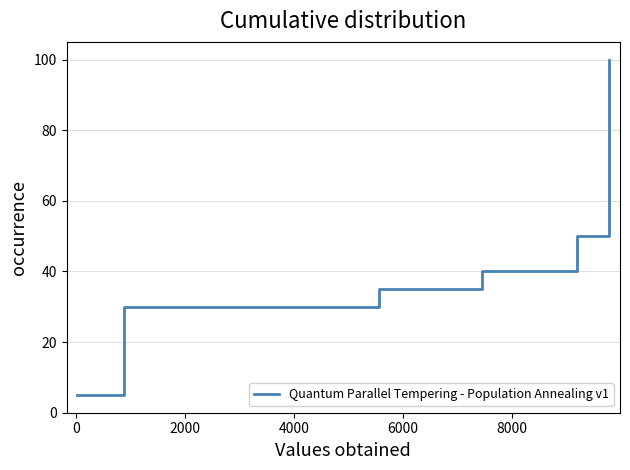

Is this an area chart (filled region under the line)?

No